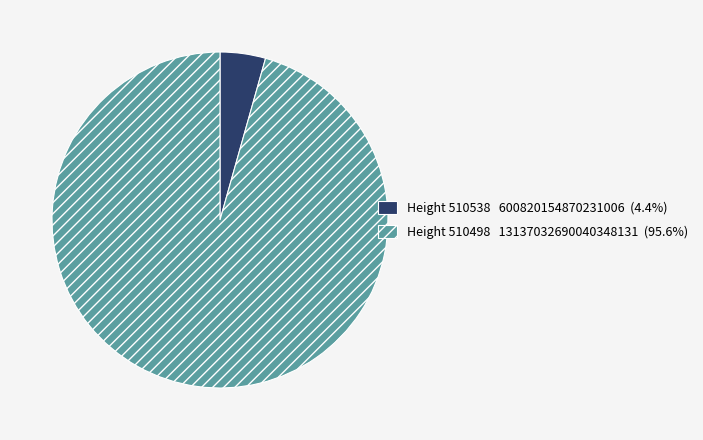

Does any single category account for the majority?

Yes